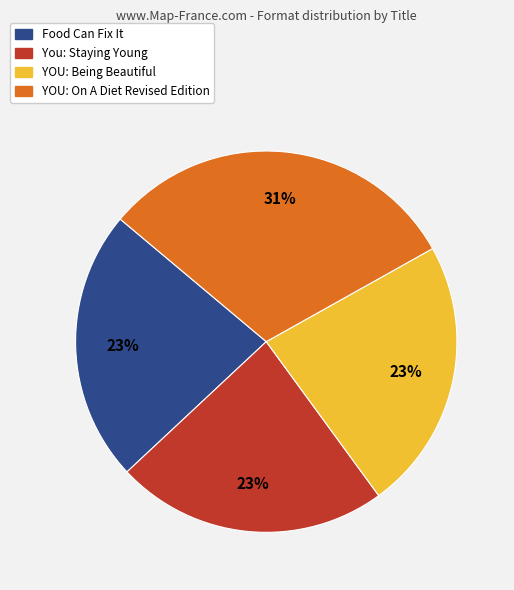

Is it true that YOU: On A Diet Revised Edition is 31% of the pie?

True